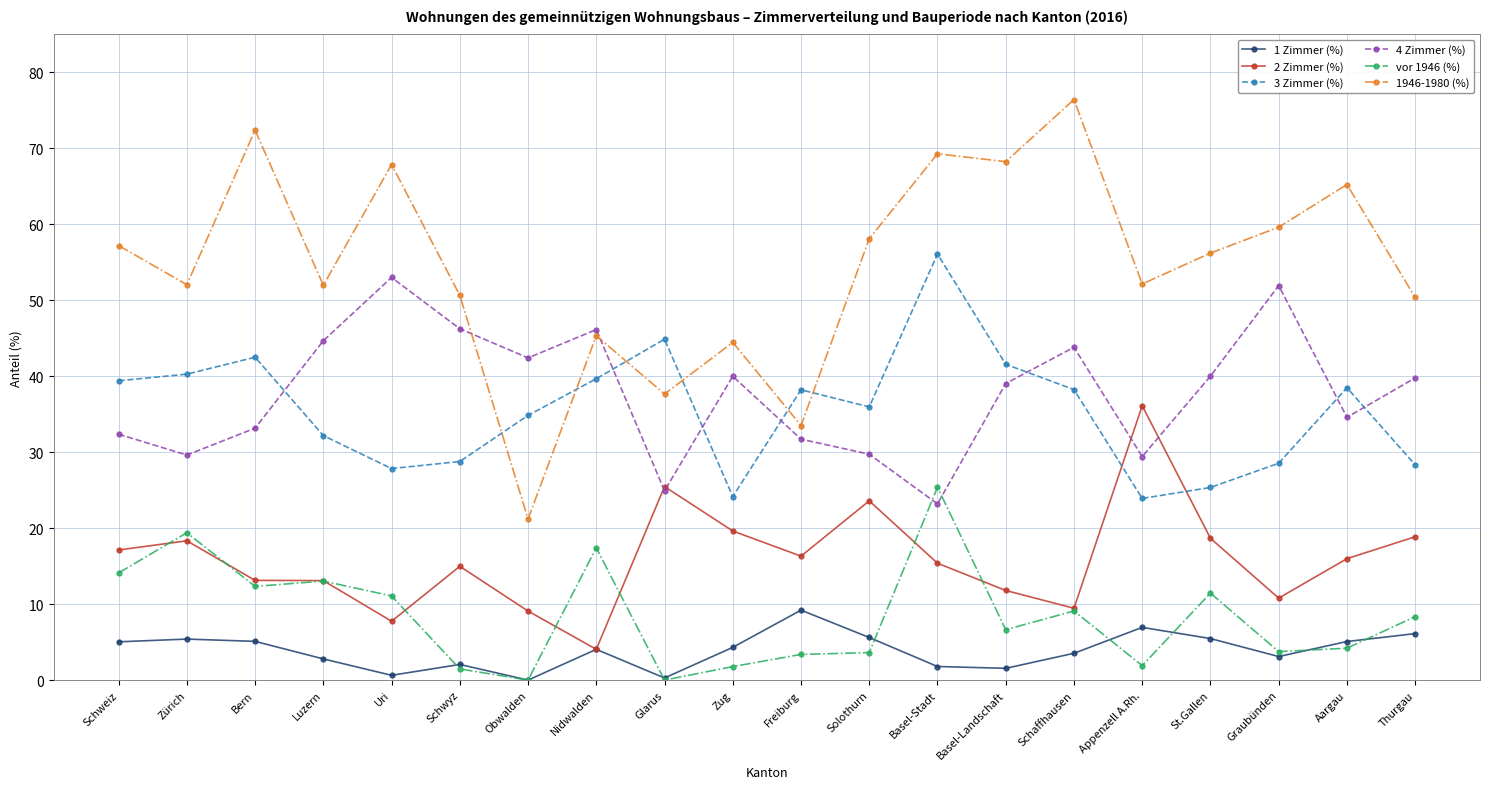

At which category is the sum across all series the highest?

Basel-Stadt